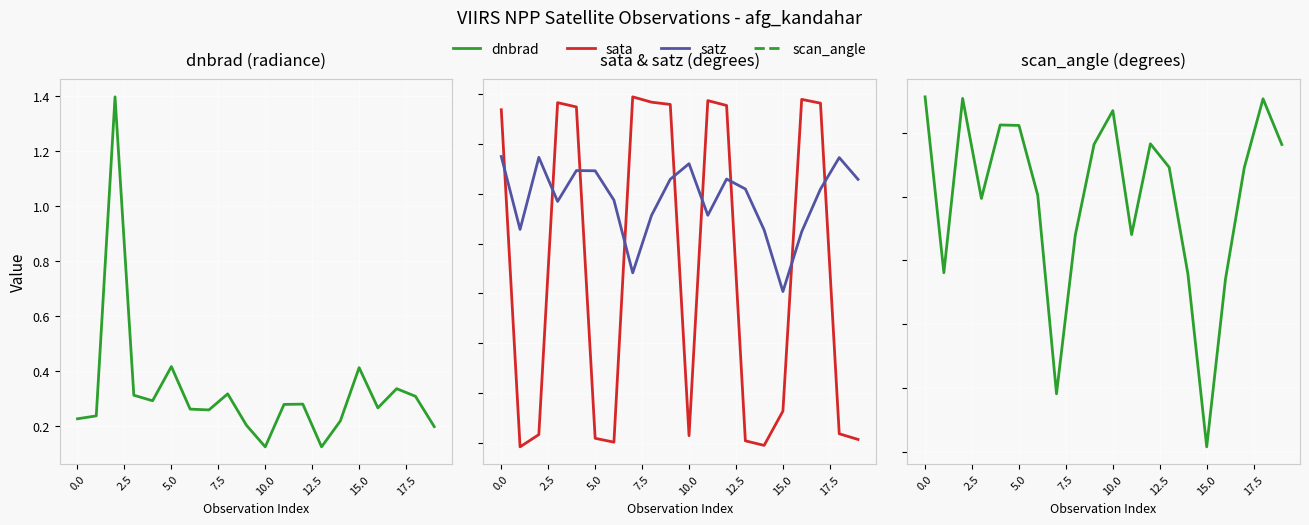

Which series has the largest total across all categories?

satz